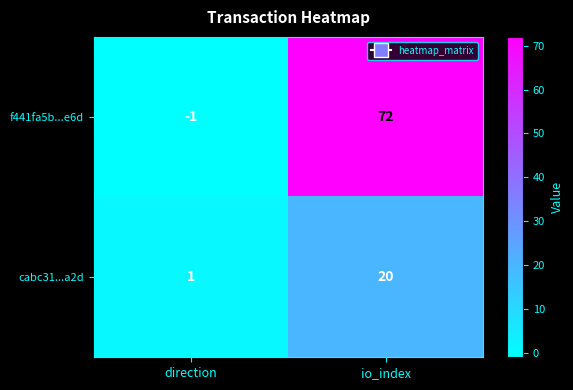

At direction, list the series in order from largest to smallest.

cabc31...a2d, f441fa5b...e6d